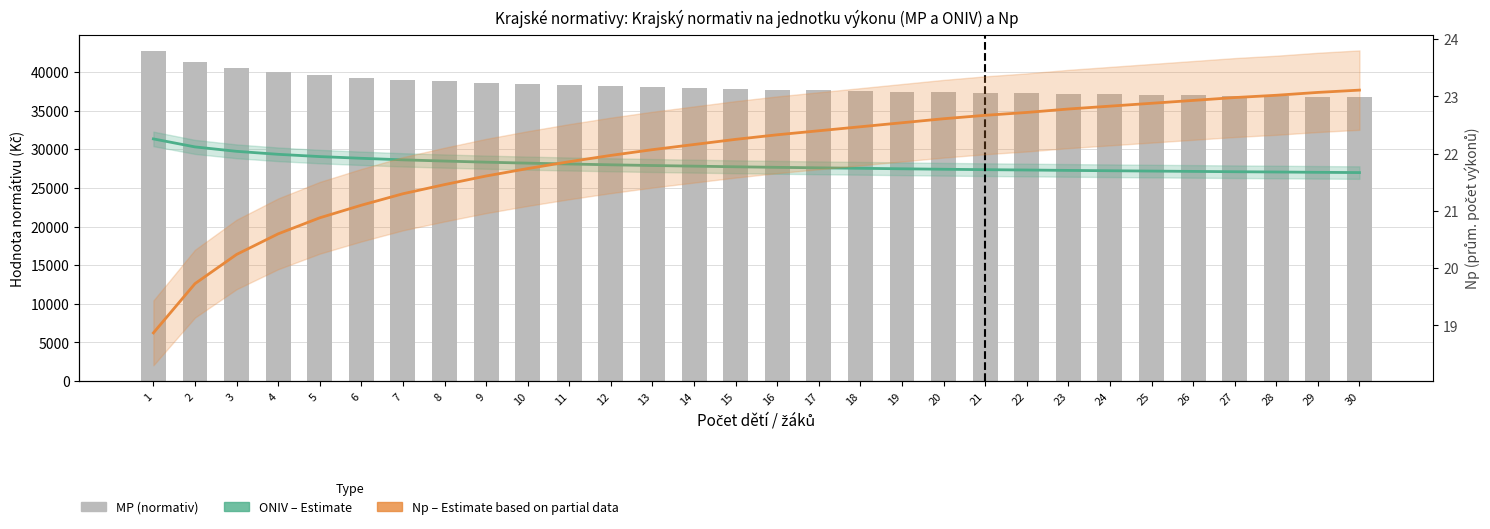

How many values in the Np (odhad z částečných dat) series are below 22?

12